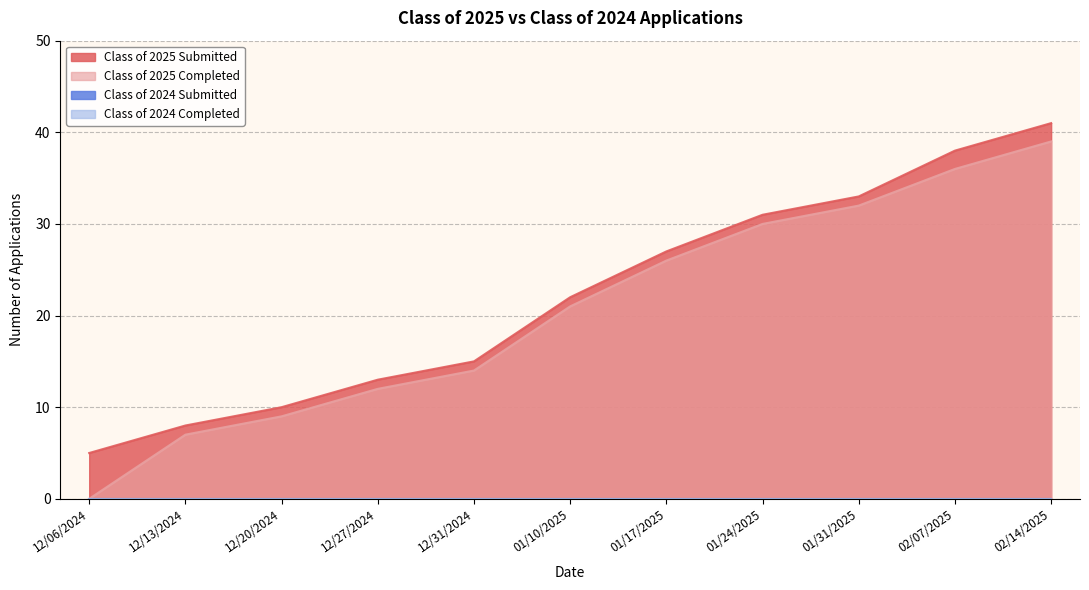

Count the number of categories in the chart.

11